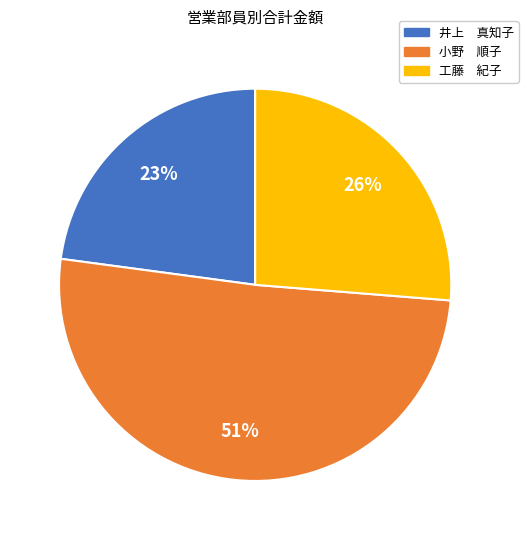

What percentage is the 工藤 紀子 slice, to the nearest percent?

26%